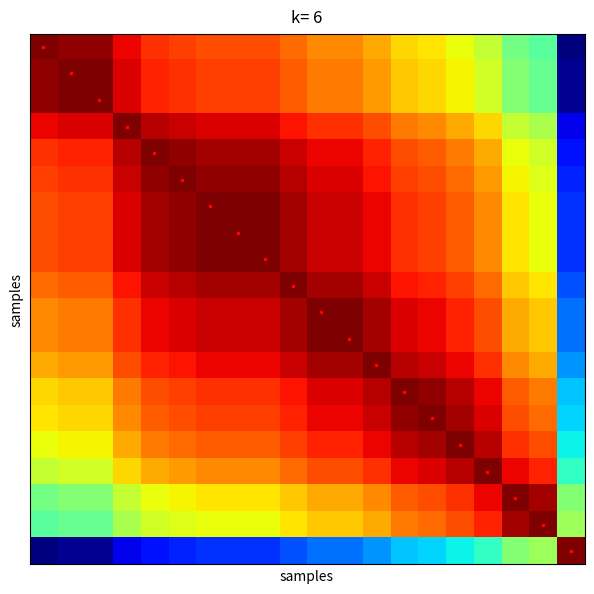

At how many categories does at least one series exceed 0?

20